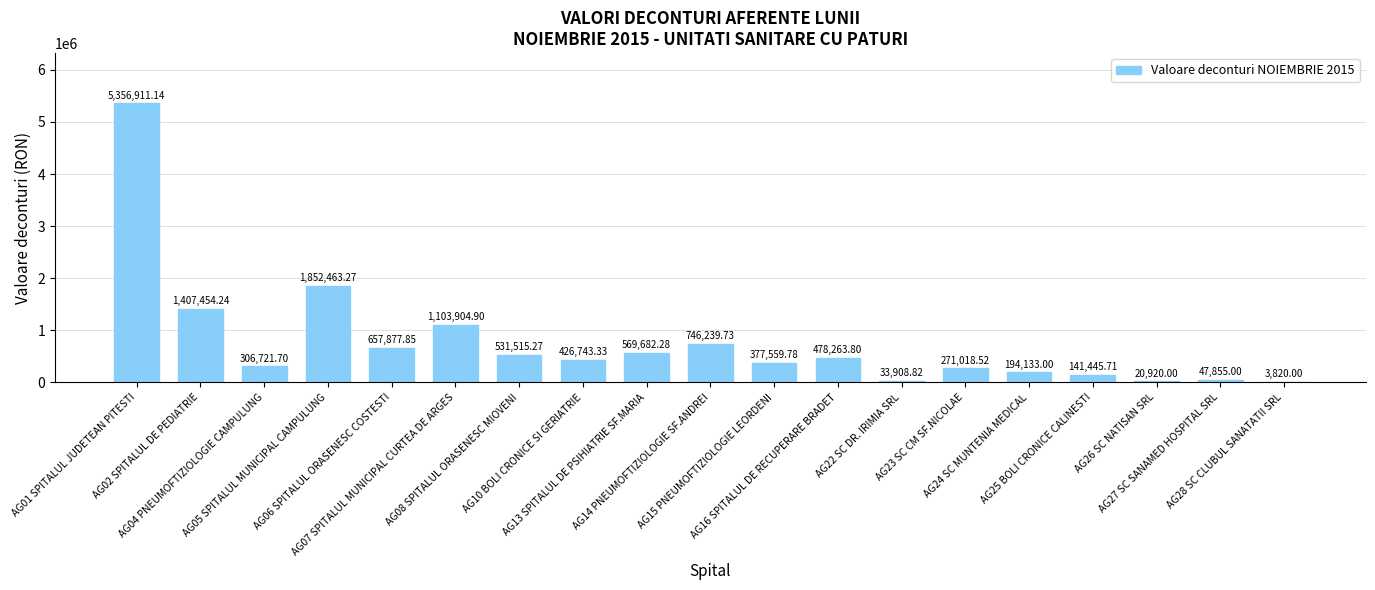

At which label does the data first exceed 426743?

AG01 SPITALUL JUDETEAN PITESTI